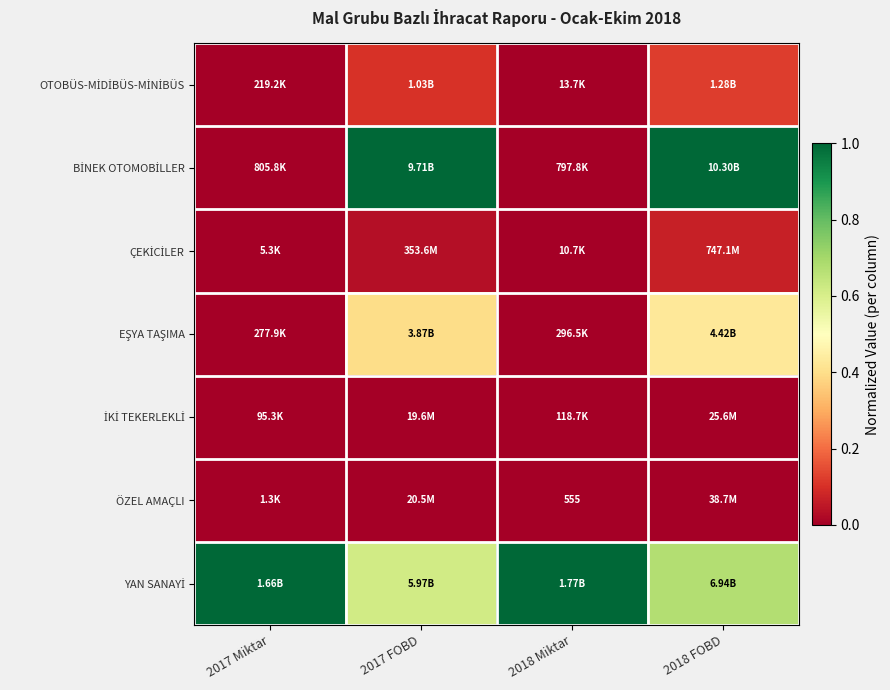

Is the value of BİNEK OTOMOBİLLER at 2017 FOBD greater than the value of OTOBÜS-MİDİBÜS-MİNİBÜS at 2017 Miktar?

Yes